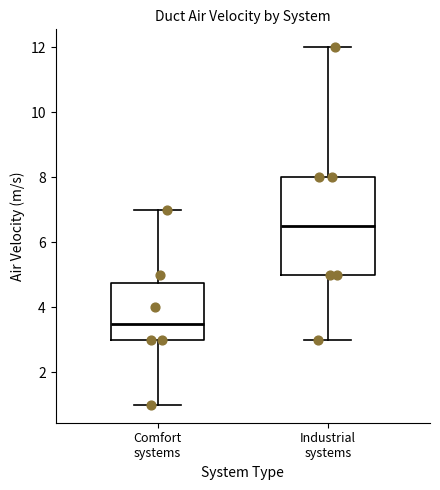

Reading left to right, read every box against the y-axis: the position of its median line, the range the box covers, and the ends of its whiskers. The values are not printed on the chart, so give them approximately, as read against the axis.

Comfort systems: median 3.6, box 3.0 to 4.8, whiskers 1.0 to 7.0
Industrial systems: median 6.6, box 5.0 to 8.0, whiskers 3.0 to 12.0